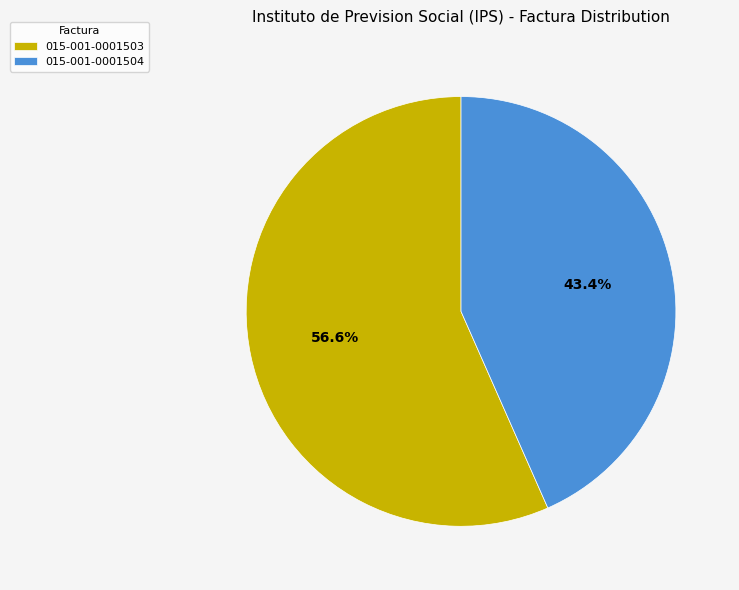

Is the sum of 015-001-0001504 and 015-001-0001503 greater than half?

Yes